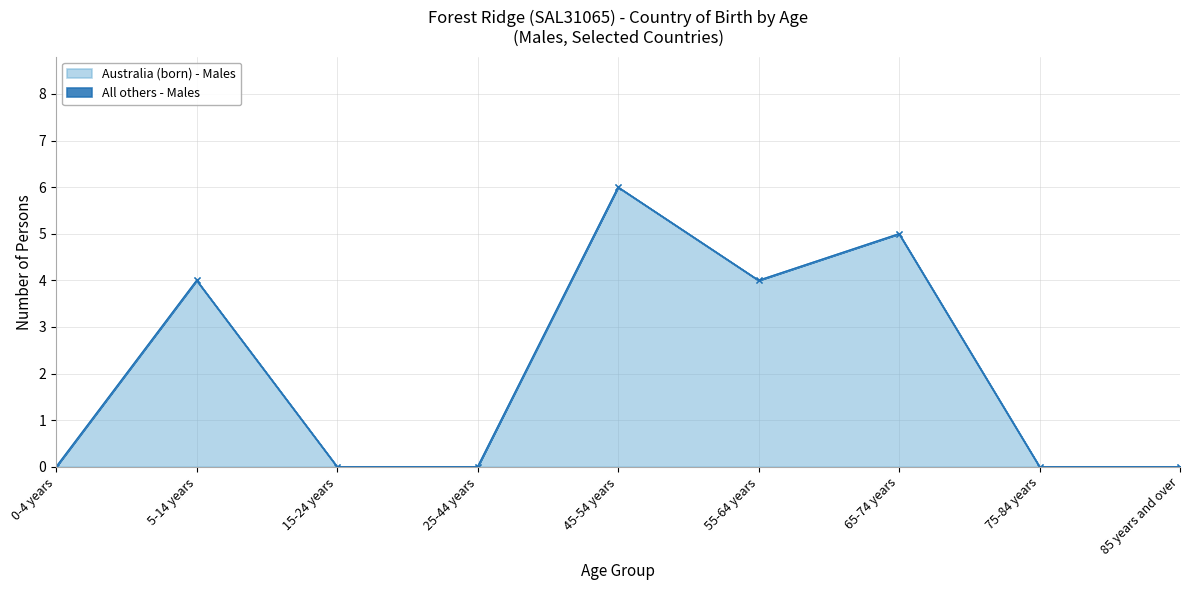

What is the sum of all Australia (born) - Males (line) values?

19